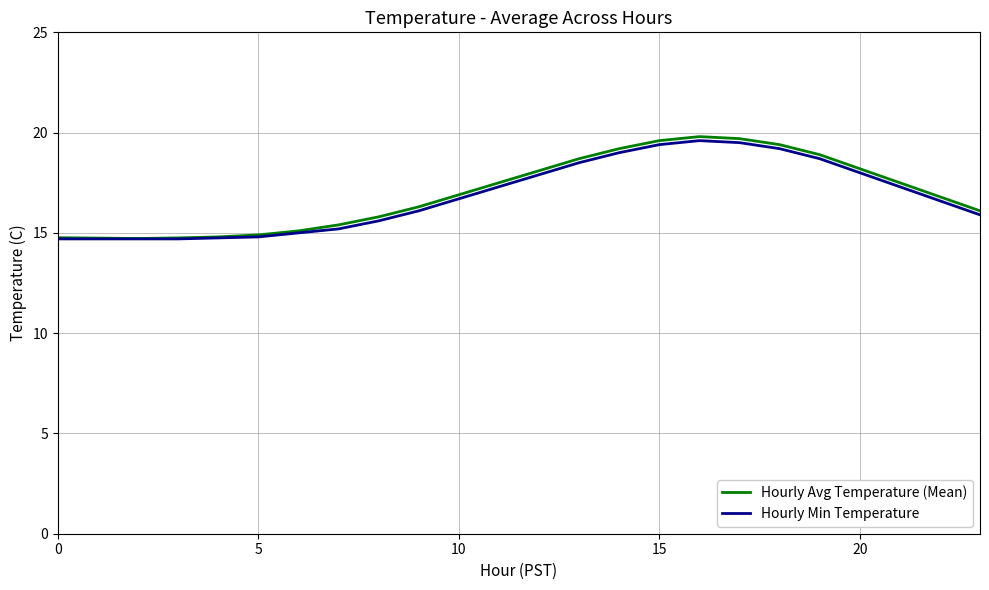

What is the highest value of the Hourly Min Temperature series?

19.6